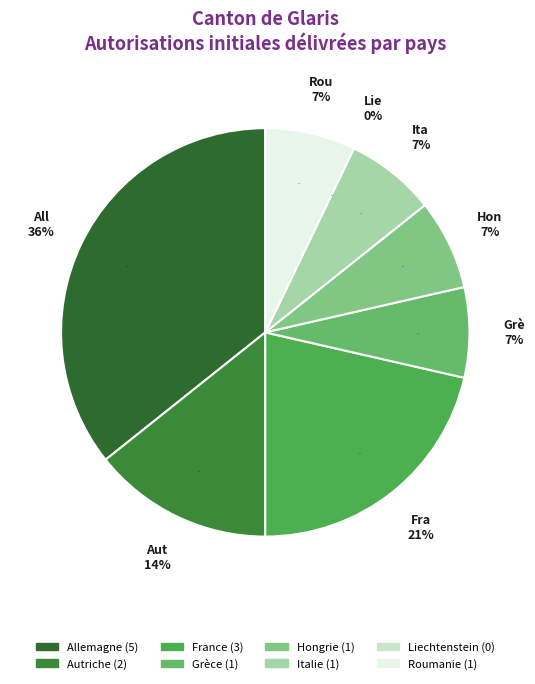

Is there any slice that represents more than half of the pie?

No